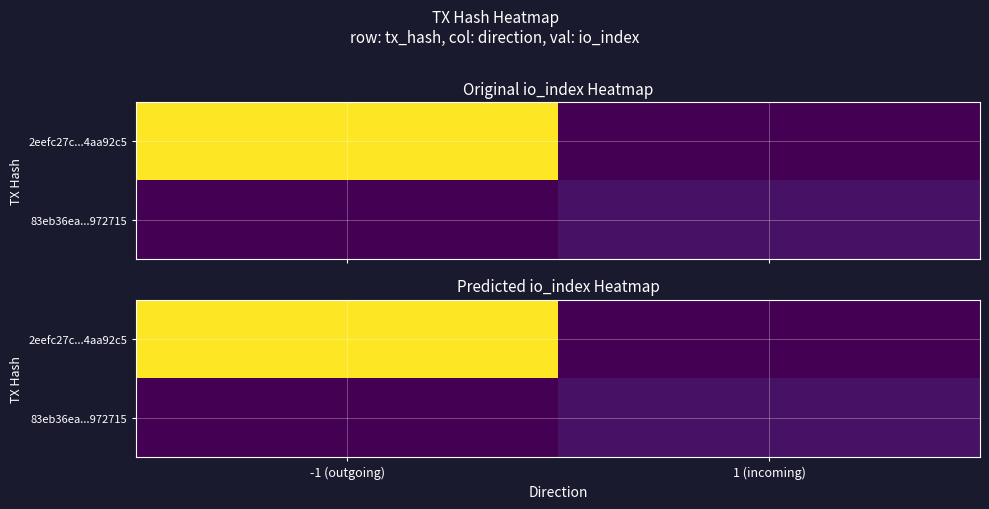

Which series changed the most between -1 (outgoing) and 1 (incoming)?

2eefc27c...4aa92c5